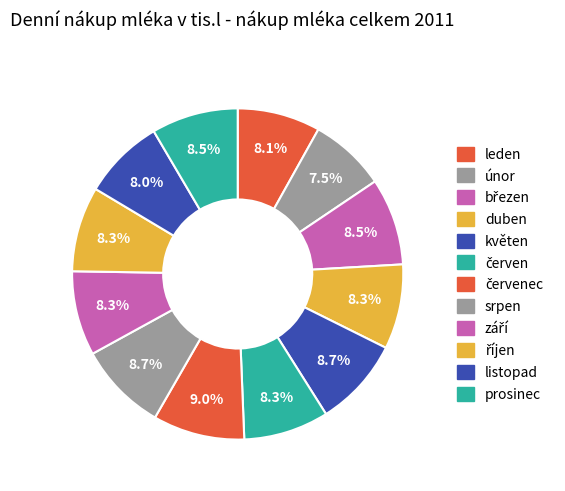

Which slice is the largest?

červenec